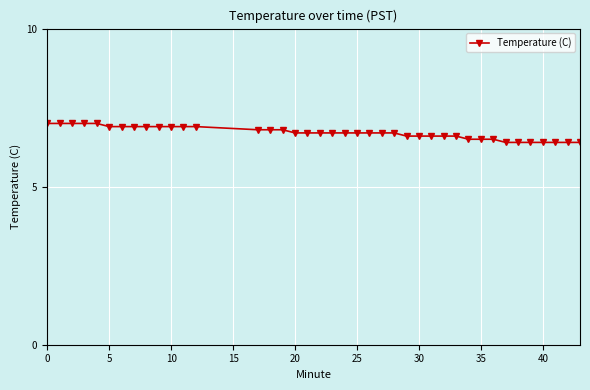

What is the value of the 14th point from the left?

6.8